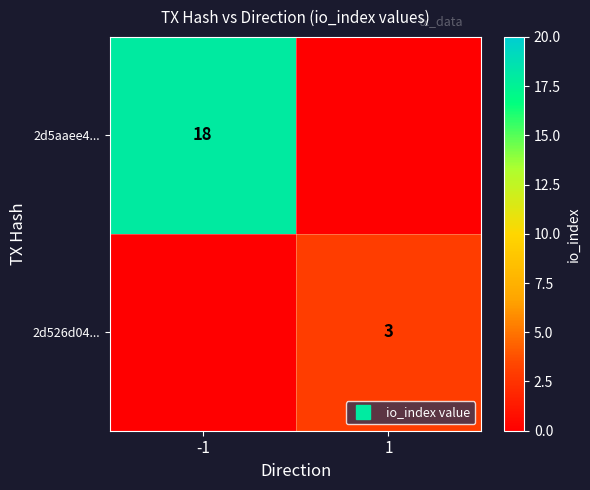

At which category does the chart reach its peak across all series?

-1